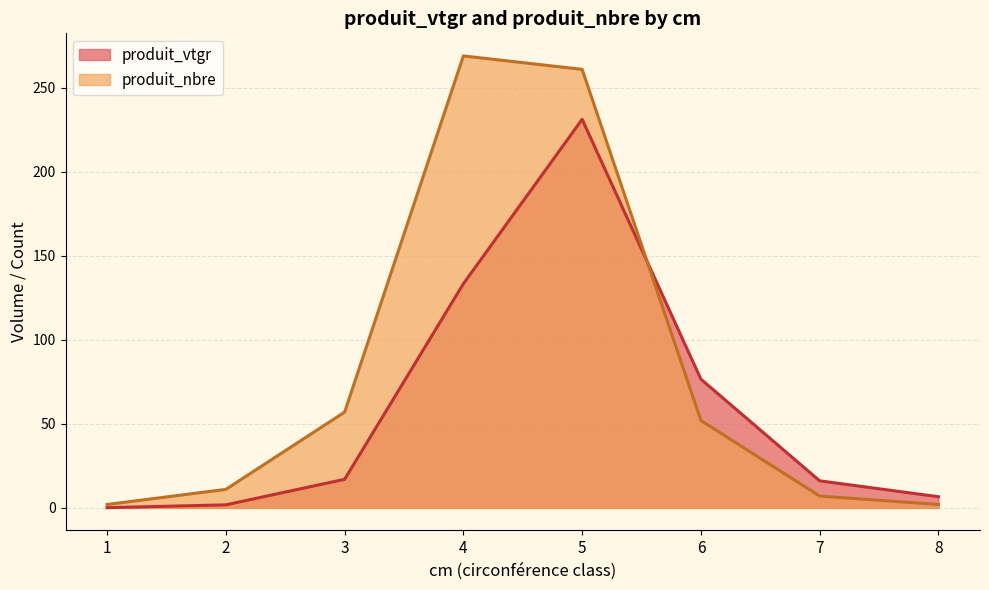

At which category is the sum across all series the highest?

5